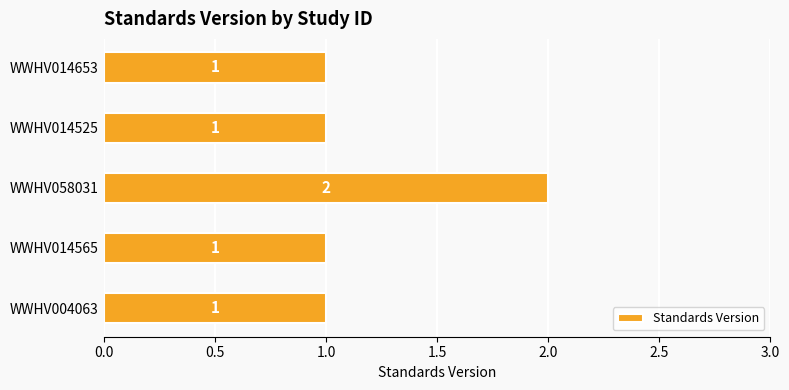

Count the values in the range 1 to 2.

5